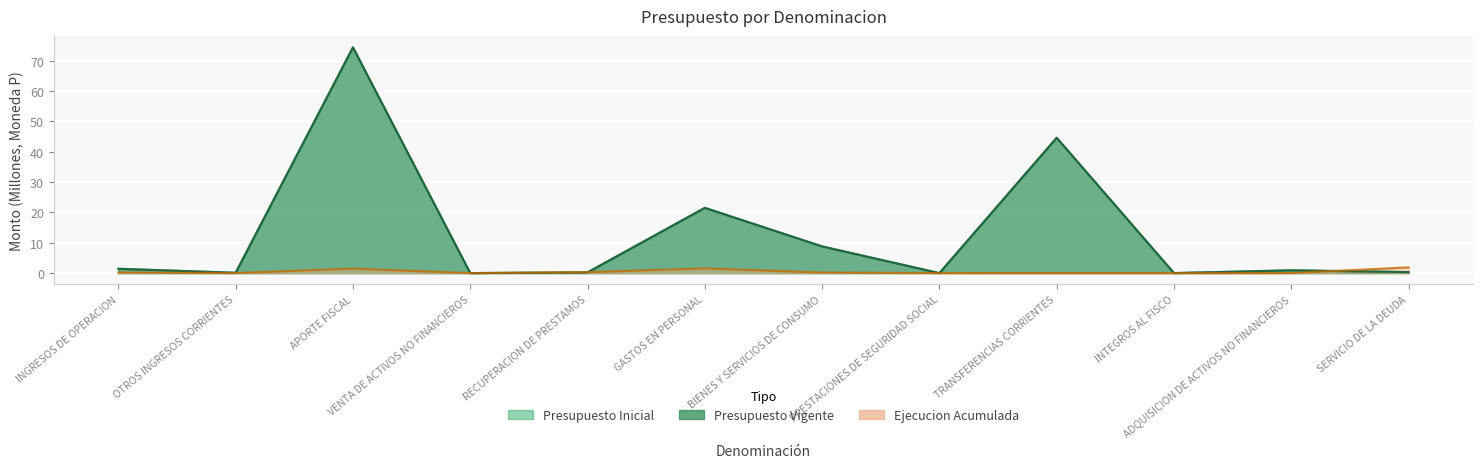

In Ejecucion Acumulada, how many points are higher than both neighbors (excluding endpoints)?

2